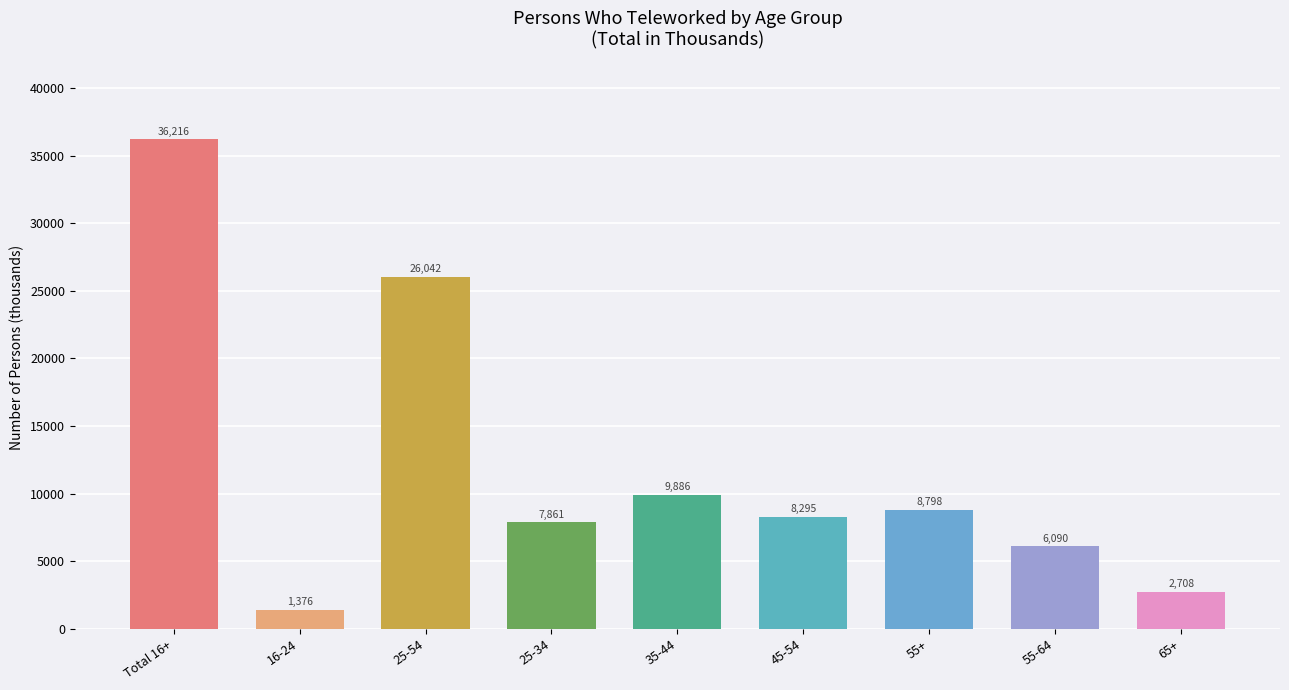

List the labels in order of value, largest first.

Total 16+, 25-54, 35-44, 55+, 45-54, 25-34, 55-64, 65+, 16-24